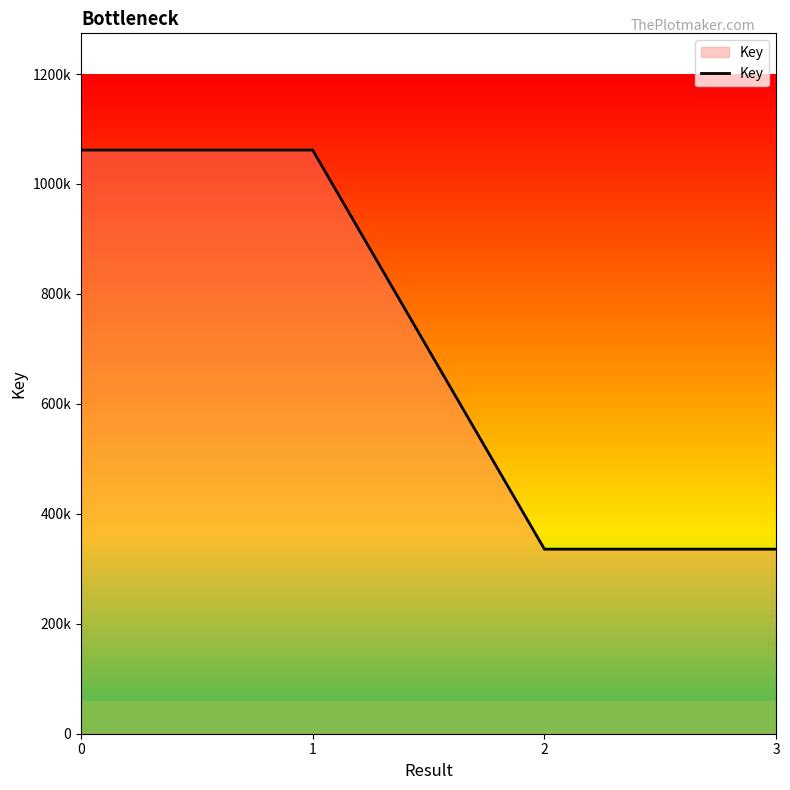

True or false: the data has more than 2 interior local peaks.

False